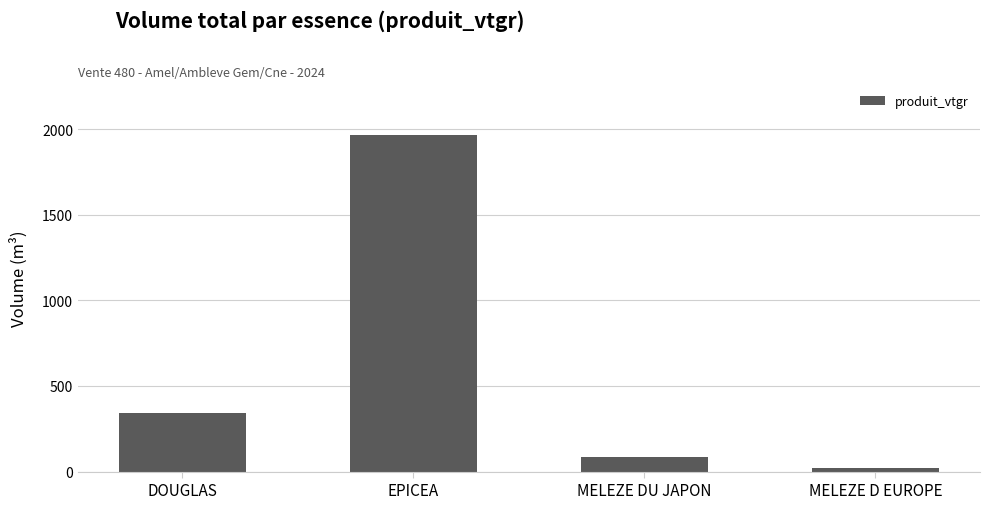

What is the difference between the maximum and minimum values?

1950.8